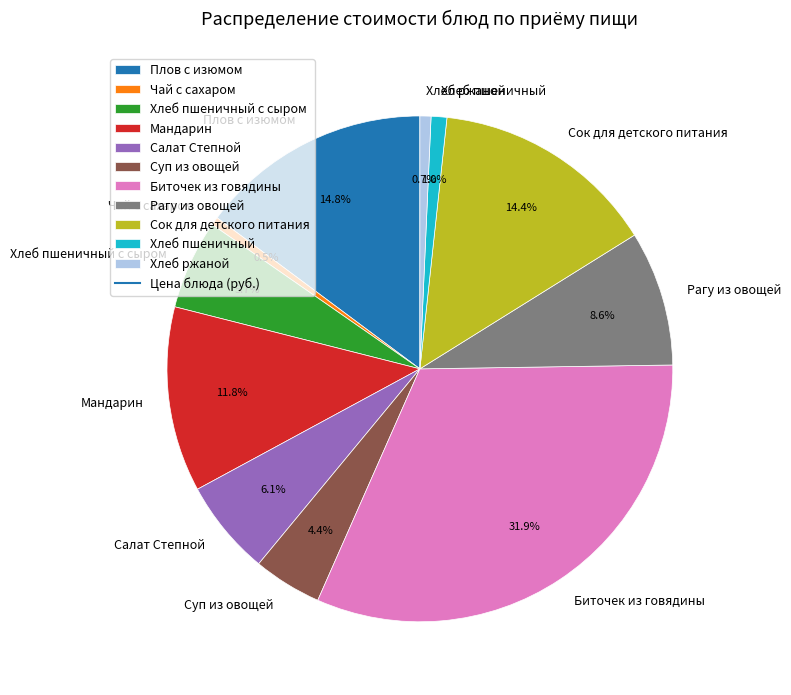

What percentage do Чай с сахаром and Хлеб ржаной together represent?

1.2%